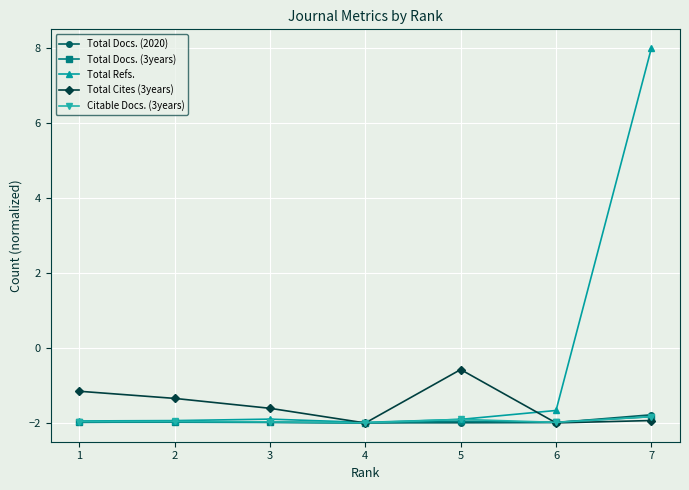

What is the approximate value of Total Docs. (3years) at 5?

-2.0